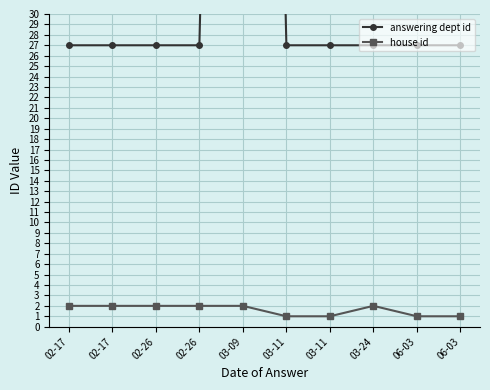

True or false: answering dept id and house id cross at least once.

False